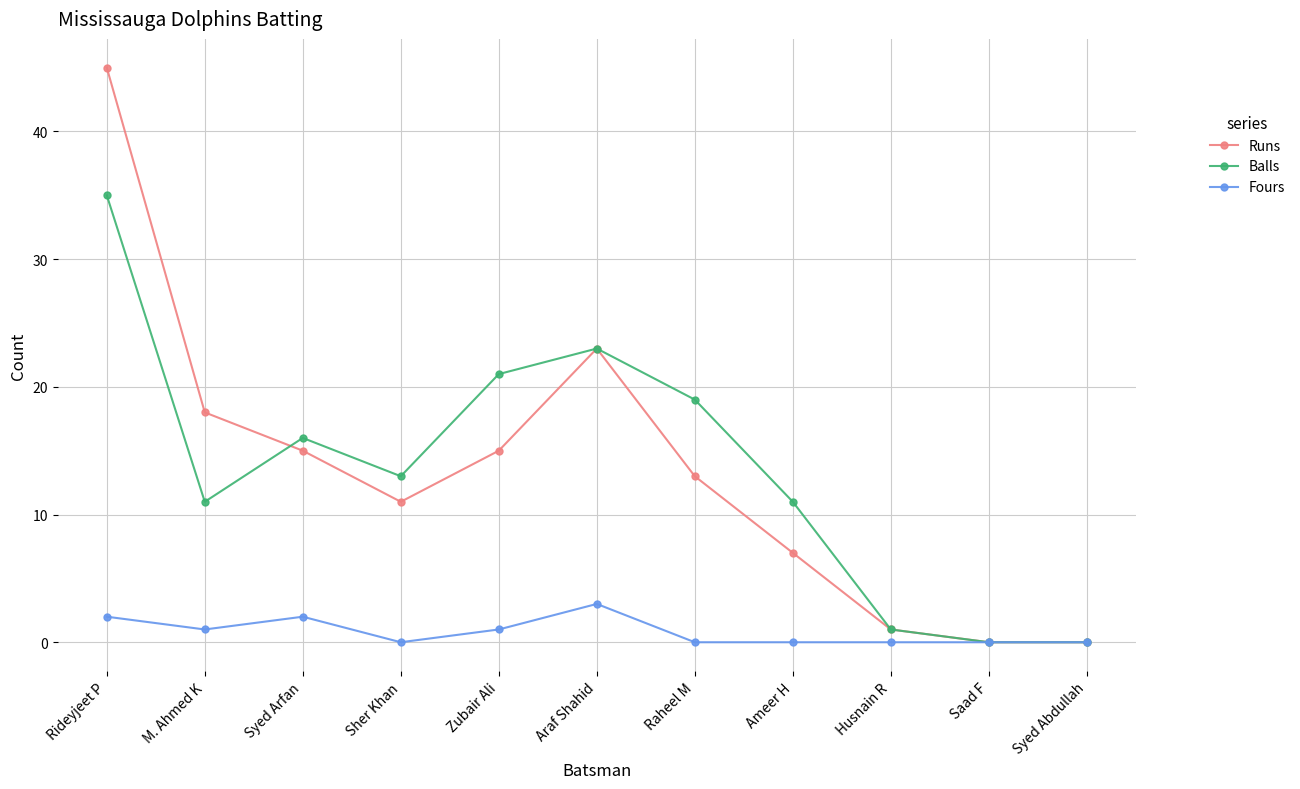

Which series has the largest range (max minus min)?

Runs